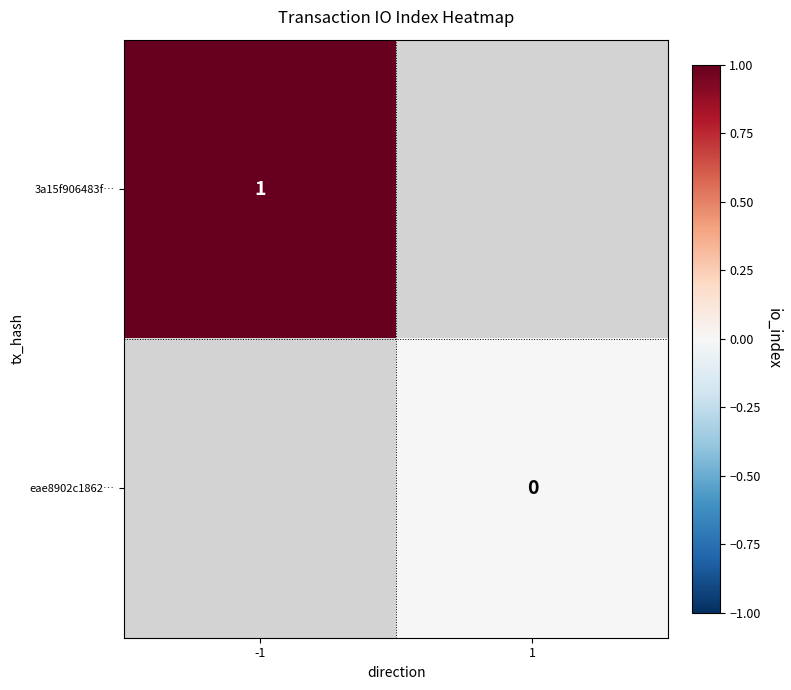

The 3a15f906483f… series shows 0 at -1. True or false?

False